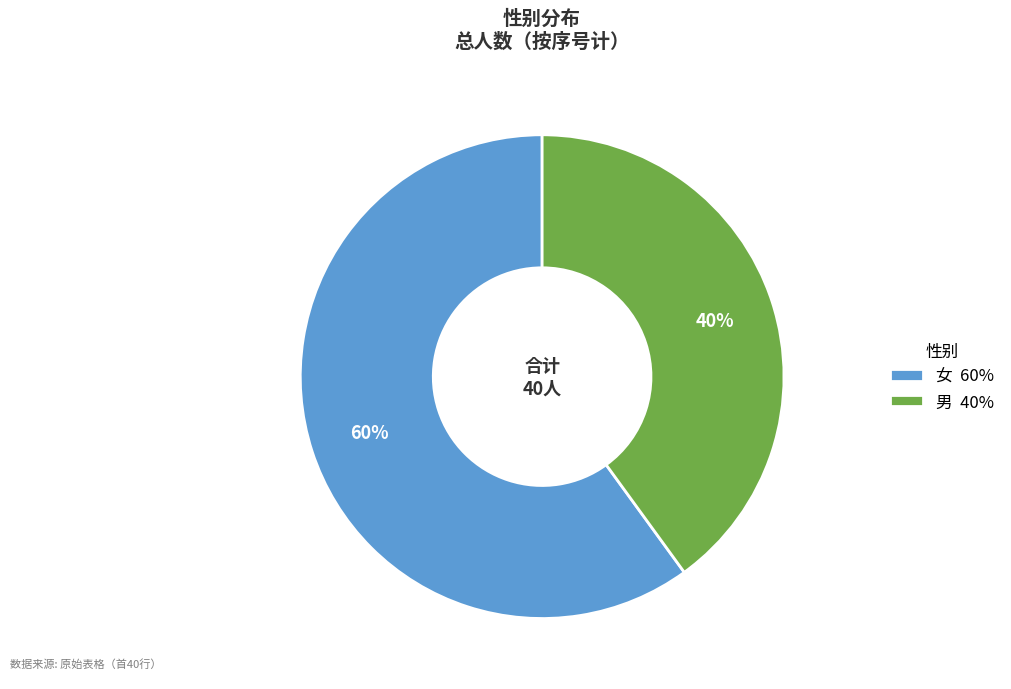

How many slices are in this pie chart?

2